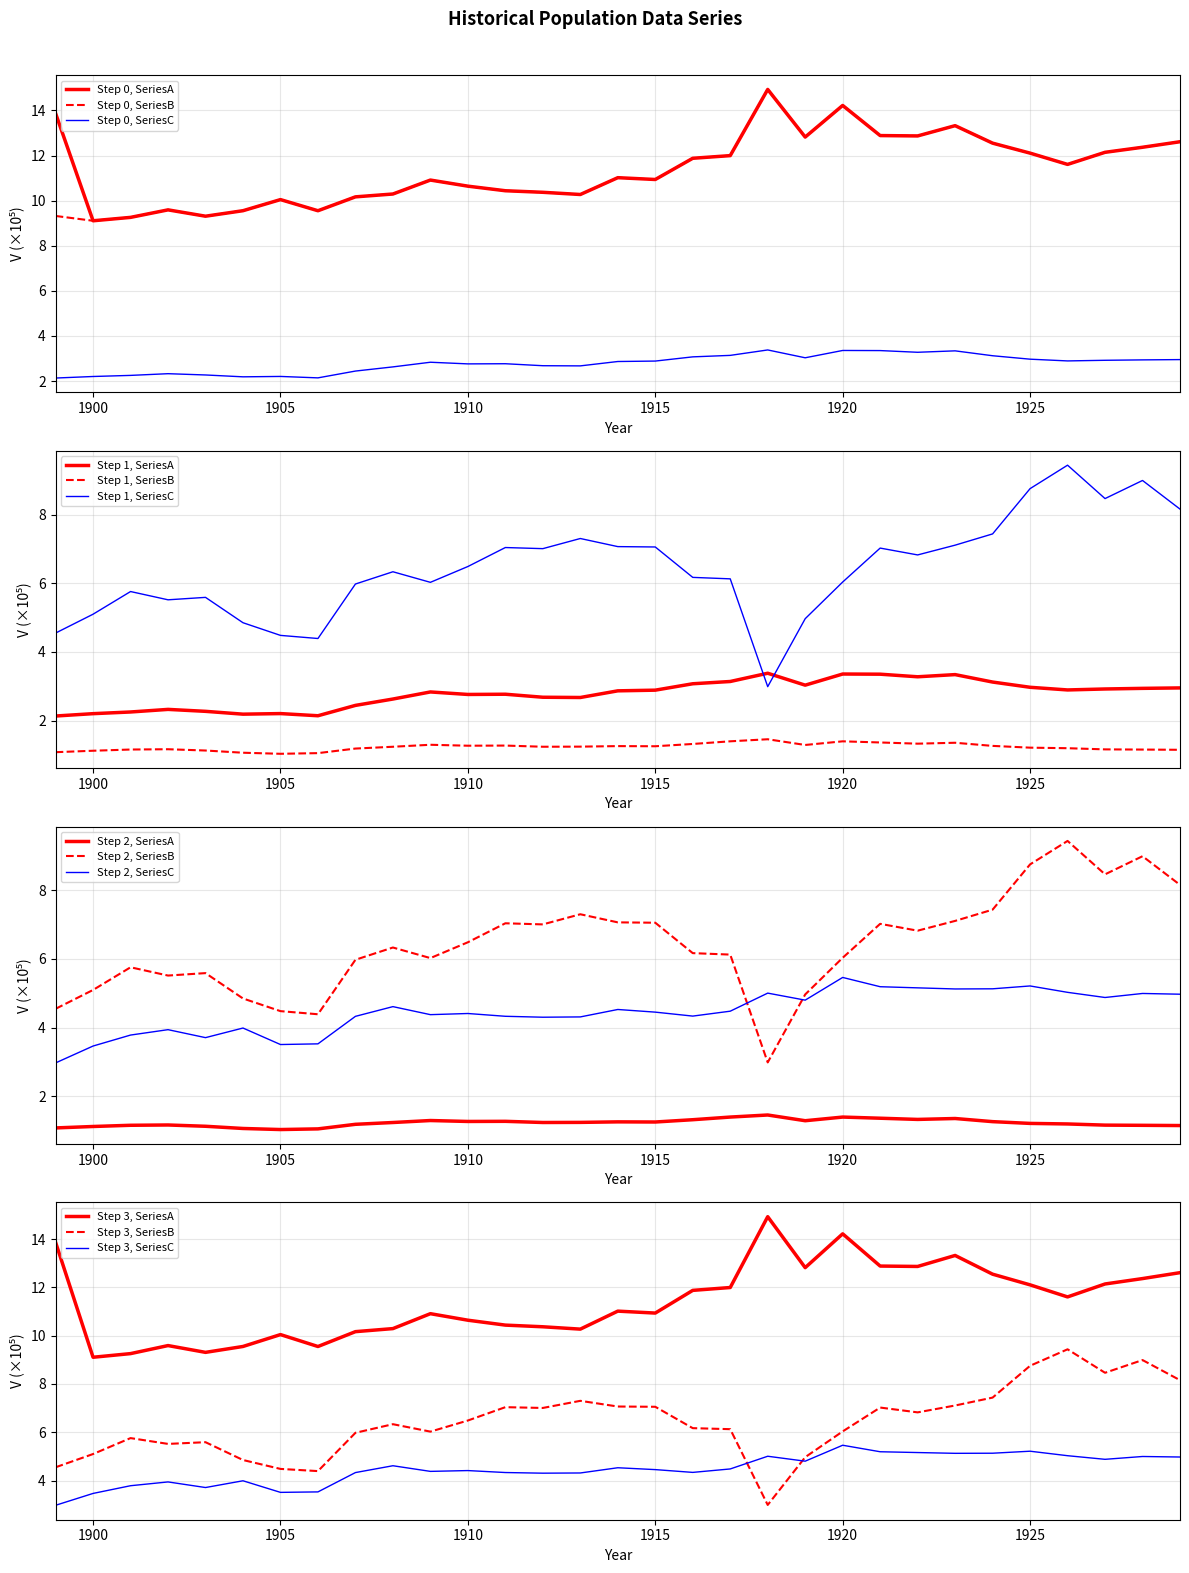

The value of Step 0, SeriesB at 1915 is 2.6. True or false?

False